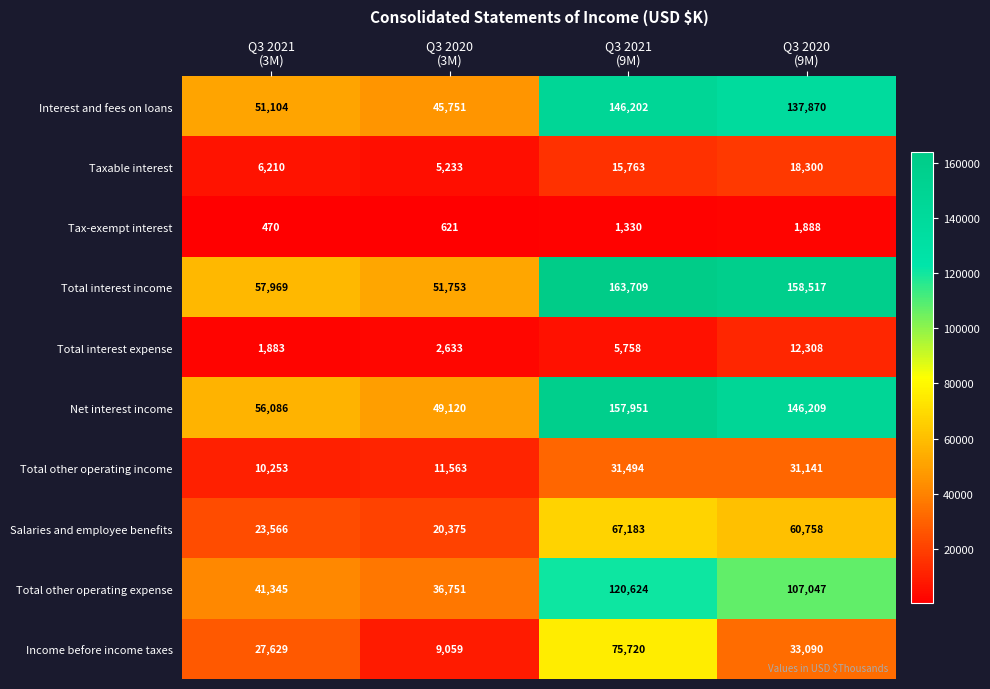

What is the average value of the Total other operating expense series?

76442